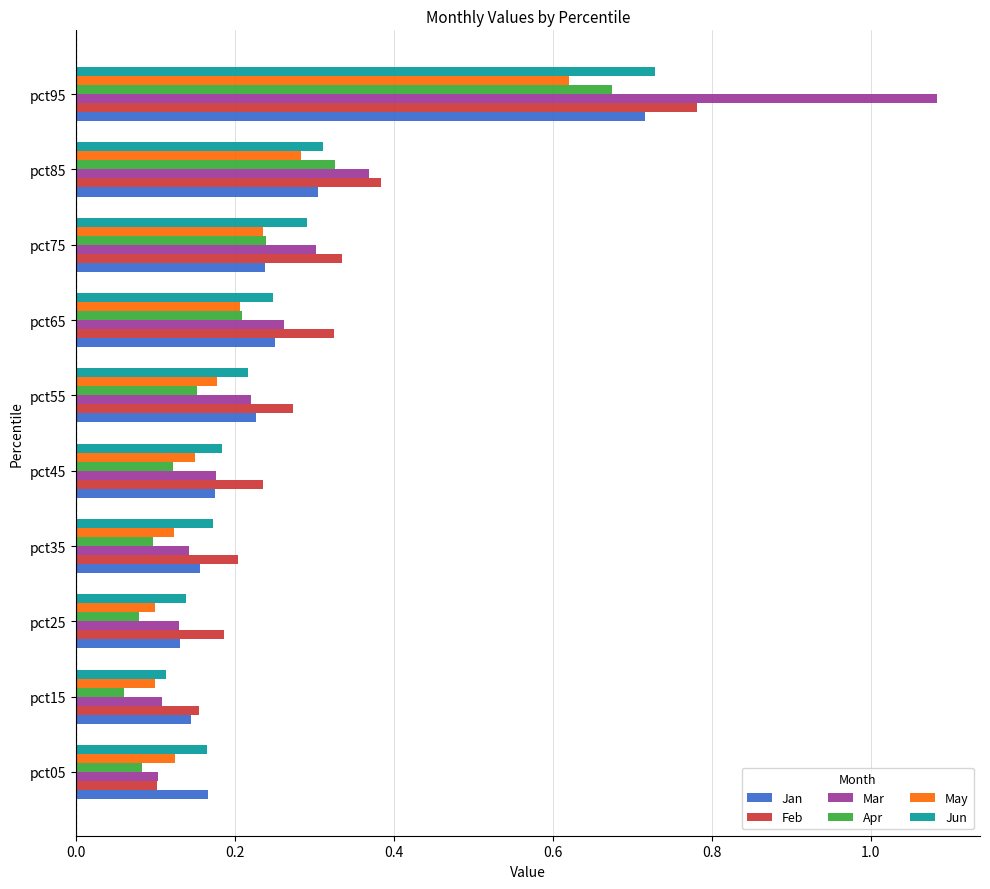

At how many categories does at least one series exceed 0?

10